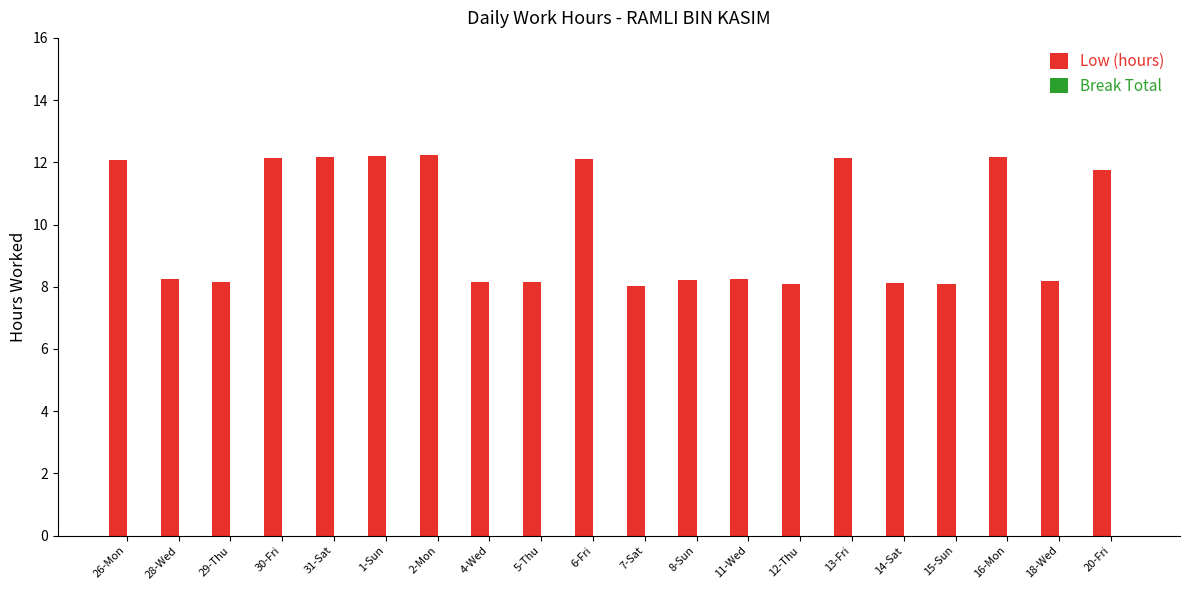

The chart shows a value of 8.1 at 12-Thu. True or false?

True